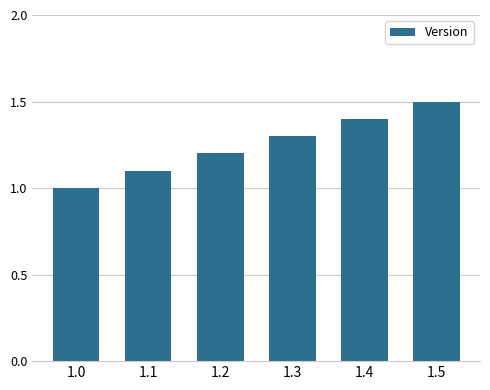

List the labels in order of value, largest first.

1.5, 1.4, 1.3, 1.2, 1.1, 1.0